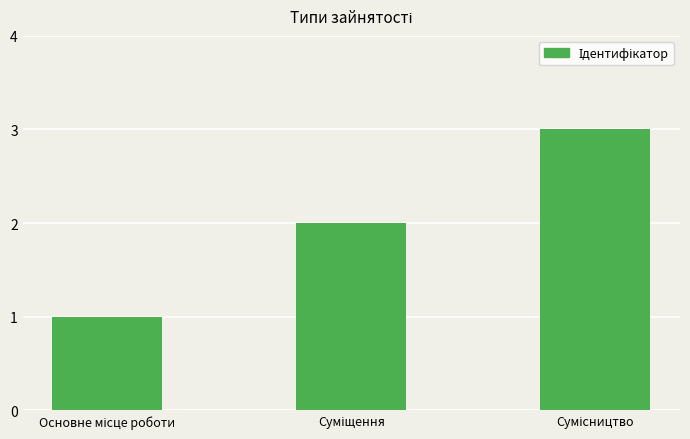

What is the maximum value shown in the chart?

3